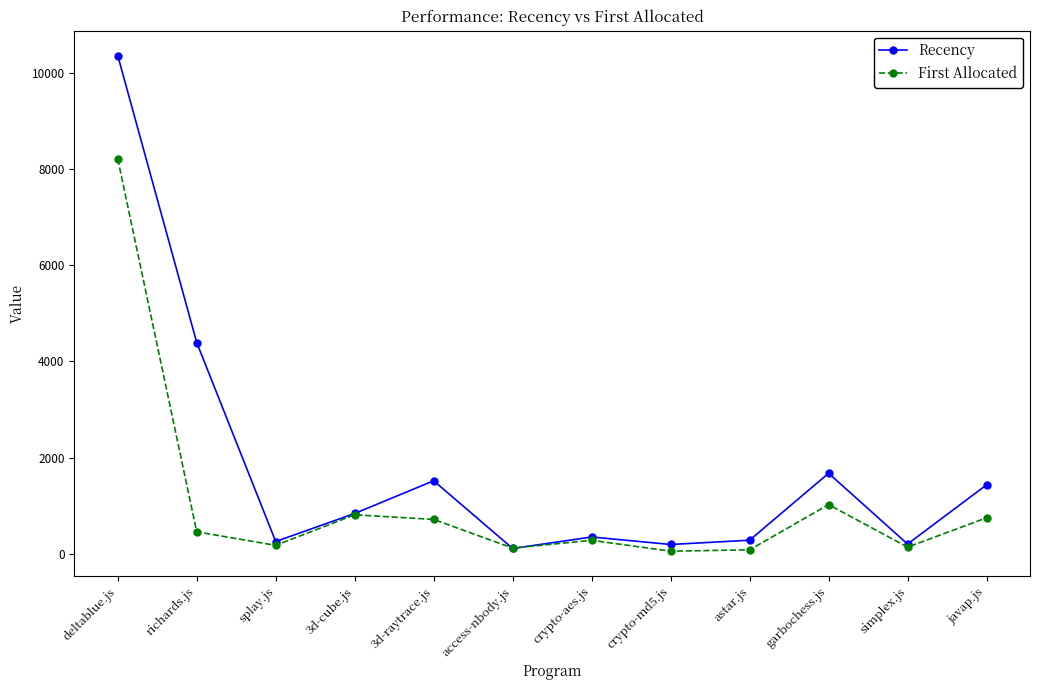

Count the number of data series in this chart.

2